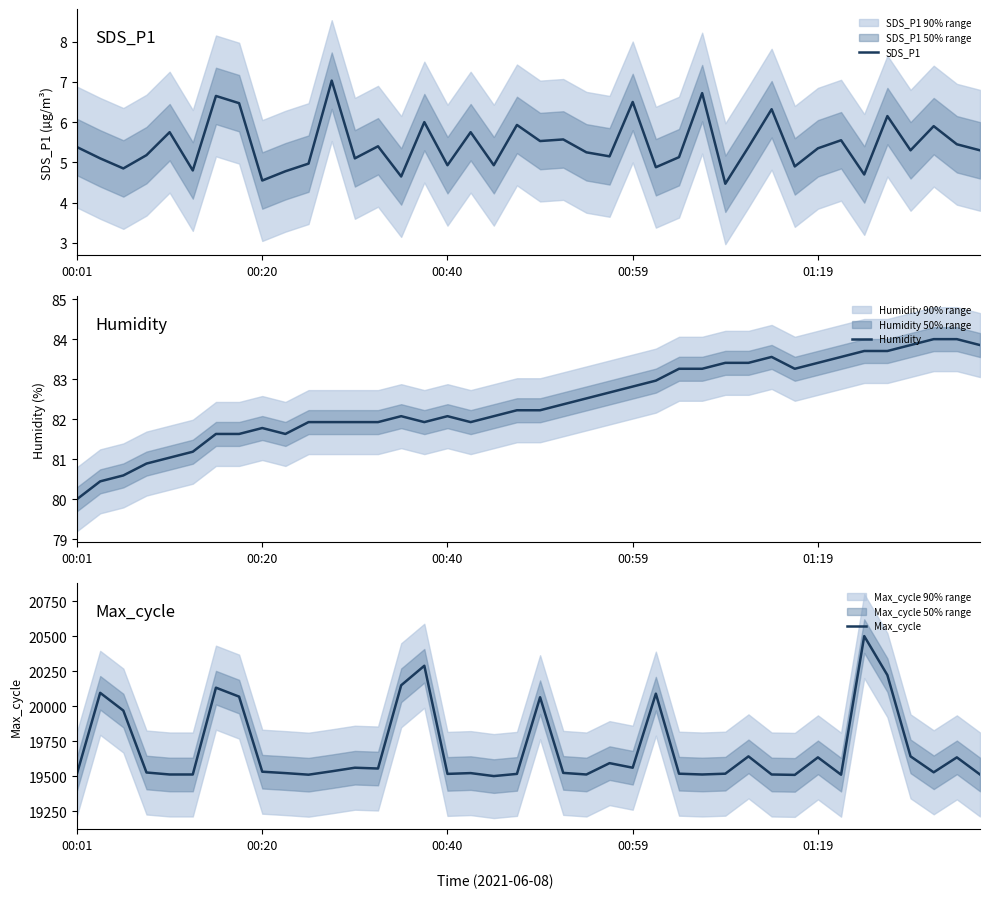

What is the value of the Humidity point at the 30th from the left?

83.4